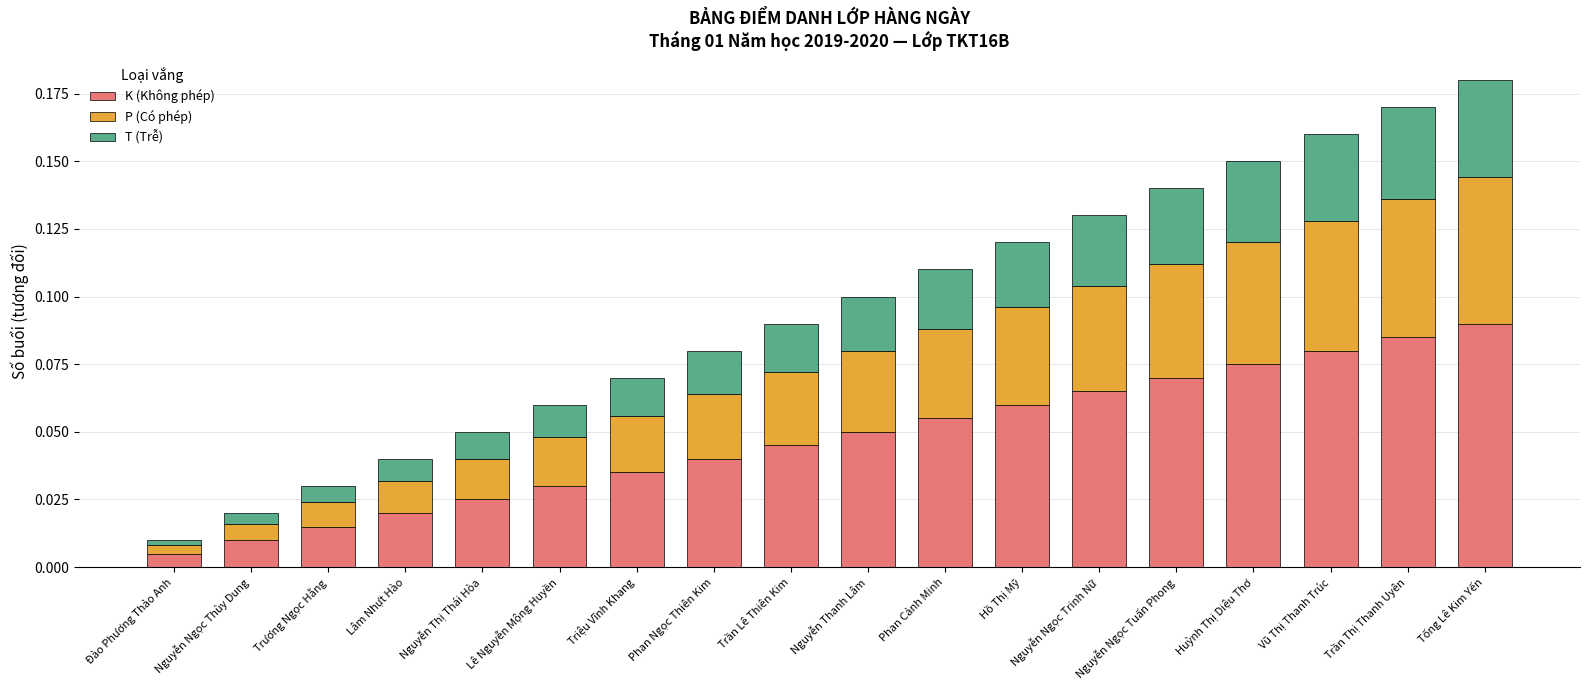

At which category is the sum across all series the highest?

Tống Lê Kim Yến